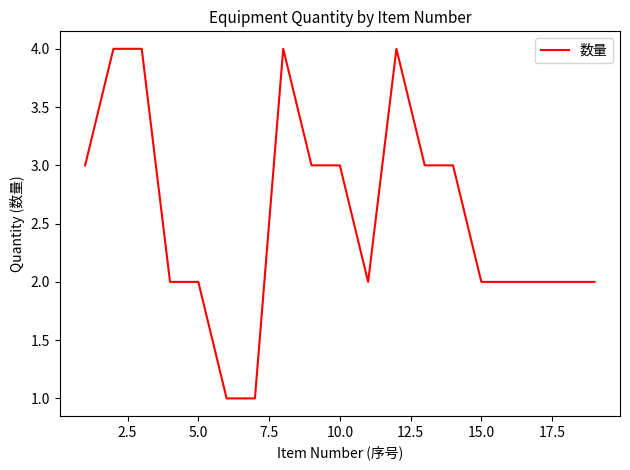

Reading right to left, what are all the values shown in this chart?

2	2	2	2	2	3	3	4	2	3	3	4	1	1	2	2	4	4	3